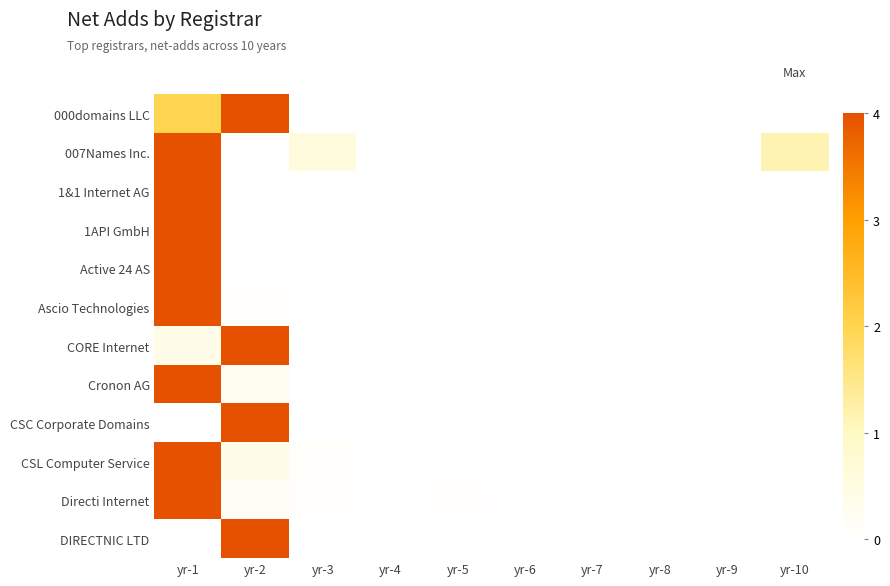

Rank the series at yr-1 from lowest to highest value.

CSC Corporate Domains, DIRECTNIC LTD, CORE Internet, 000domains LLC, 007Names Inc., 1&1 Internet AG, 1API GmbH, Active 24 AS, Ascio Technologies, Cronon AG, CSL Computer Service, Directi Internet